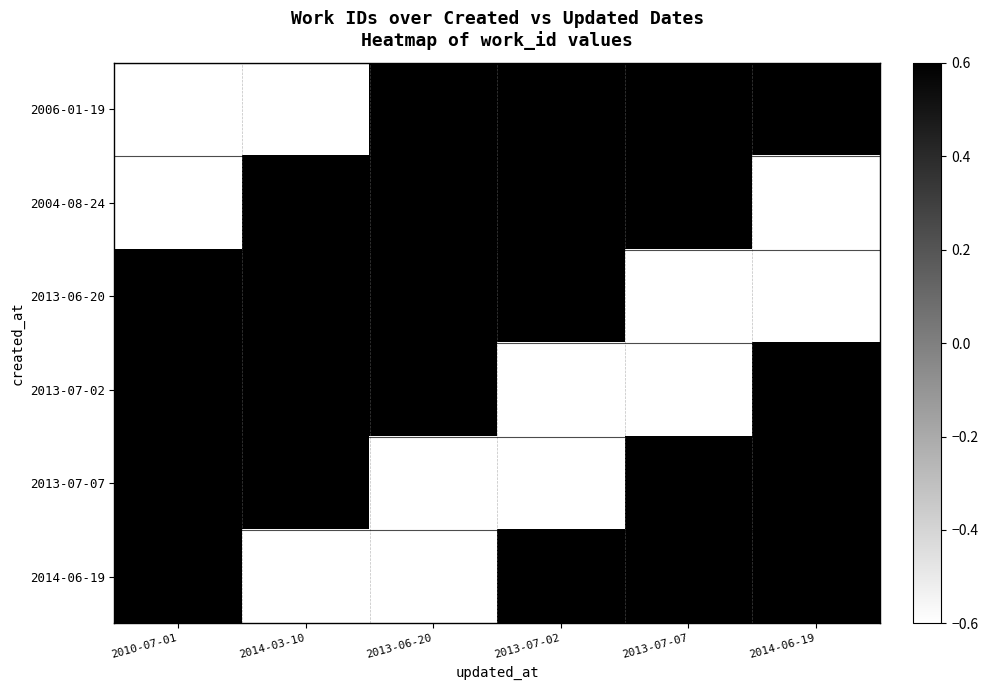

Reading left to right, list all the values displayed in this chart.

2006-01-19: 2010-07-01=-1.7	2014-03-10=-1.0	2013-06-20=0.6	2013-07-02=0.6	2013-07-07=0.6	2014-06-19=0.9
2004-08-24: 2010-07-01=-1.0	2014-03-10=0.6	2013-06-20=0.6	2013-07-02=0.6	2013-07-07=0.9	2014-06-19=-1.7
2013-06-20: 2010-07-01=0.6	2014-03-10=0.6	2013-06-20=0.6	2013-07-02=0.9	2013-07-07=-1.7	2014-06-19=-1.0
2013-07-02: 2010-07-01=0.6	2014-03-10=0.6	2013-06-20=0.9	2013-07-02=-1.7	2013-07-07=-1.0	2014-06-19=0.6
2013-07-07: 2010-07-01=0.6	2014-03-10=0.9	2013-06-20=-1.7	2013-07-02=-1.0	2013-07-07=0.6	2014-06-19=0.6
2014-06-19: 2010-07-01=0.9	2014-03-10=-1.7	2013-06-20=-1.0	2013-07-02=0.6	2013-07-07=0.6	2014-06-19=0.6